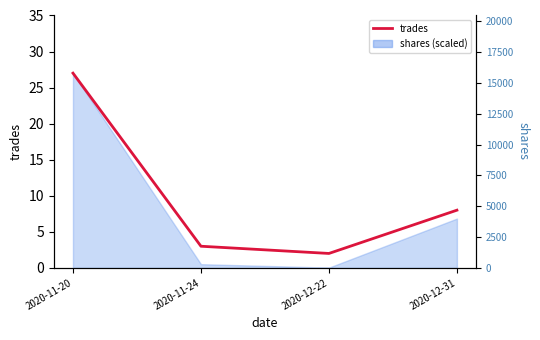

At which label does the data first exceed 8?

2020-11-20